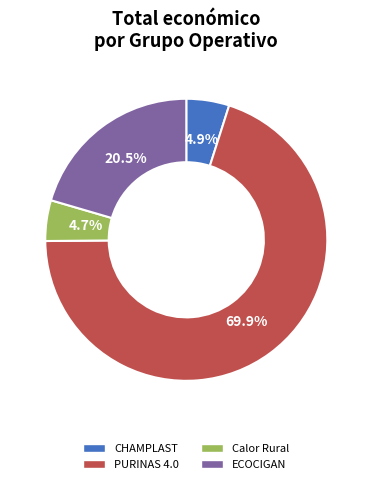

To the nearest percent, what is the difference between the largest and smallest slice percentages?

65%